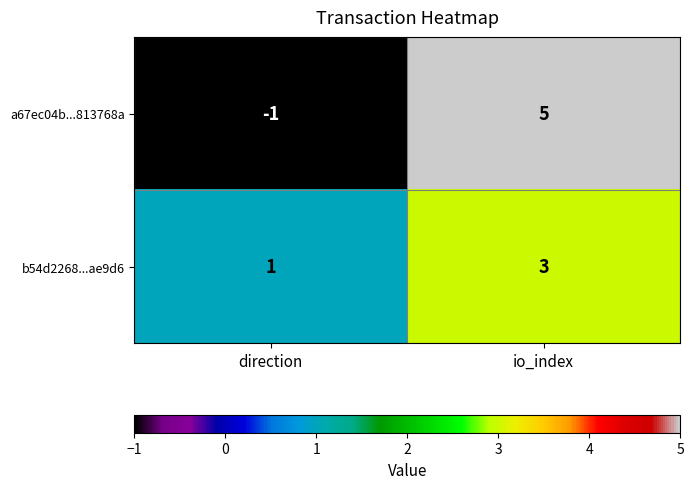

True or false: b54d2268...ae9d6 has a value of 2 at direction.

False